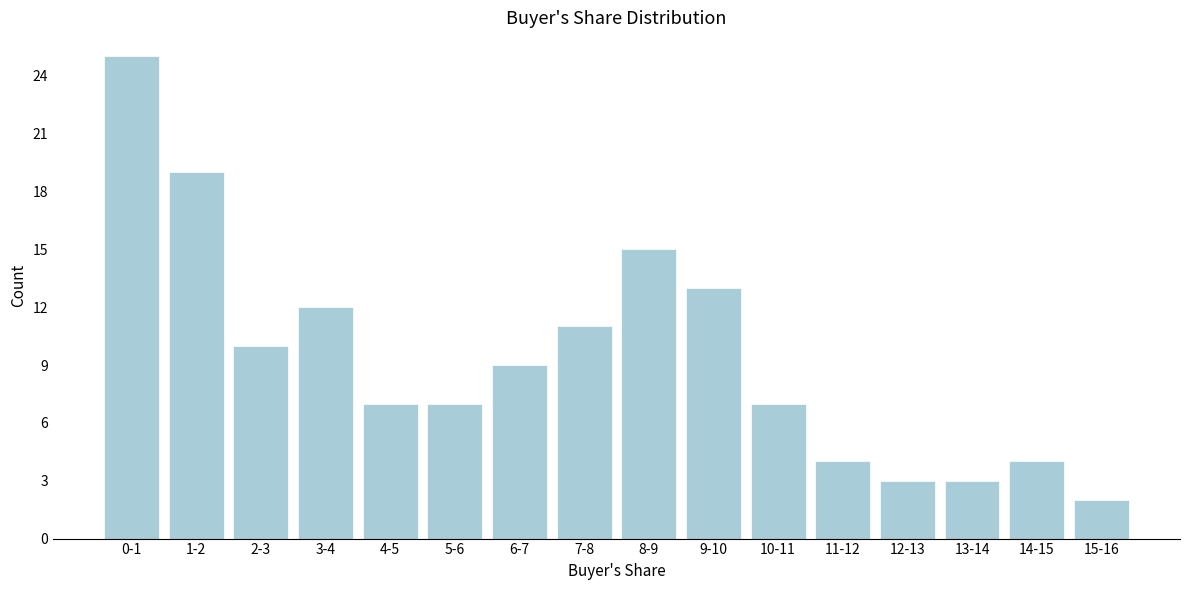

Reading right to left, extract all data points from this chart.

15-16=2	14-15=4	13-14=3	12-13=3	11-12=4	10-11=7	9-10=13	8-9=15	7-8=11	6-7=9	5-6=7	4-5=7	3-4=12	2-3=10	1-2=19	0-1=25